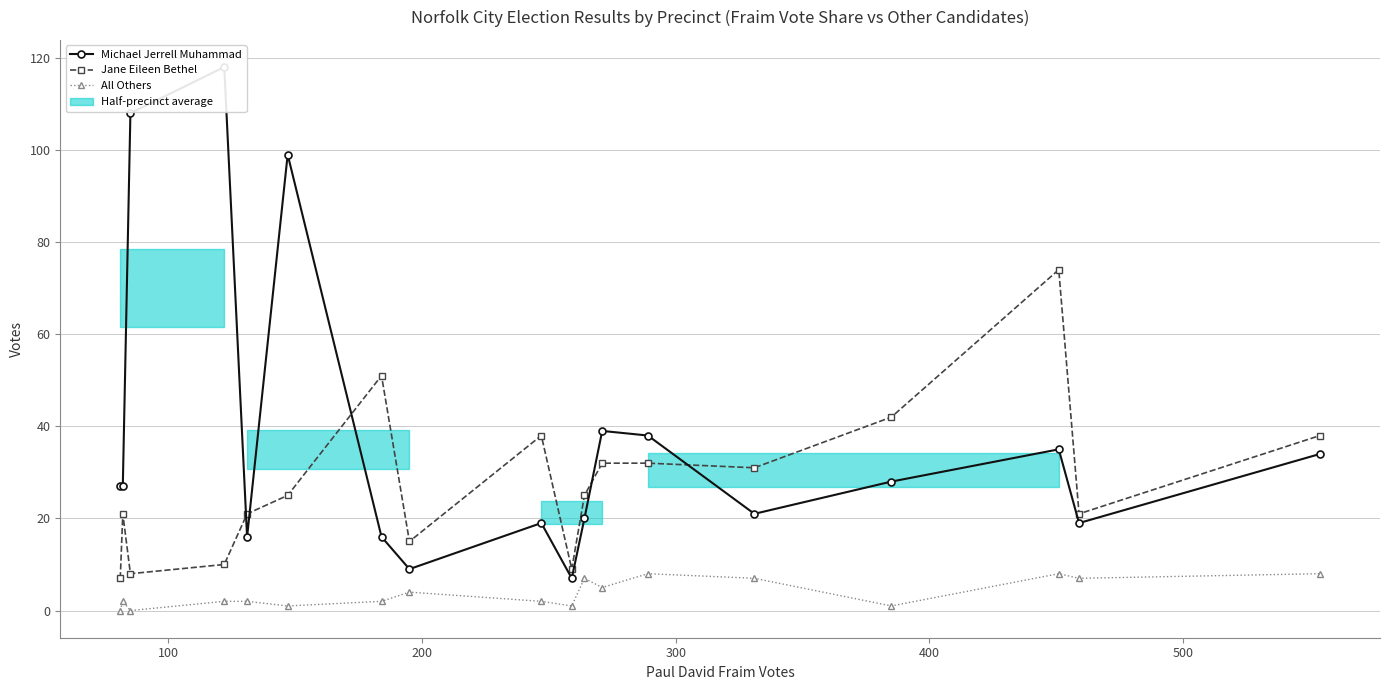

At how many categories does at least one series exceed 17?

16